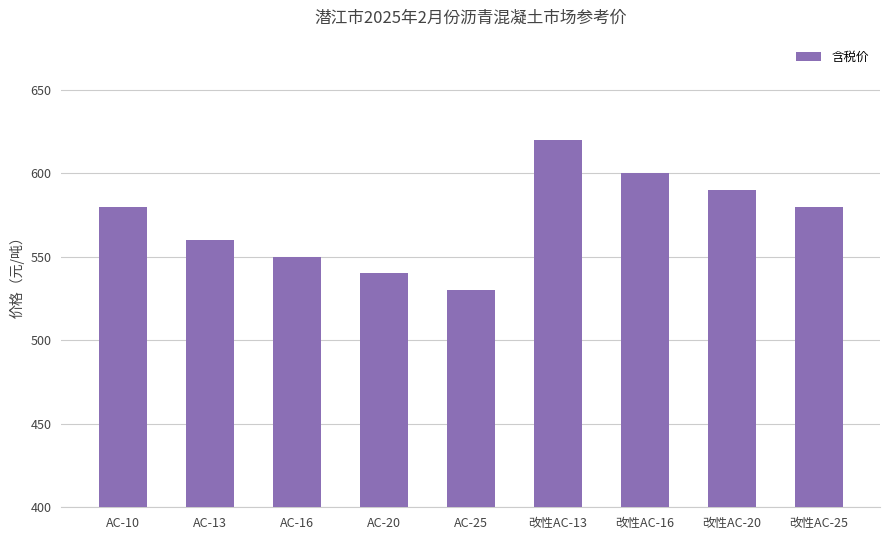

What is the difference between the values at AC-20 and 改性AC-13?

80